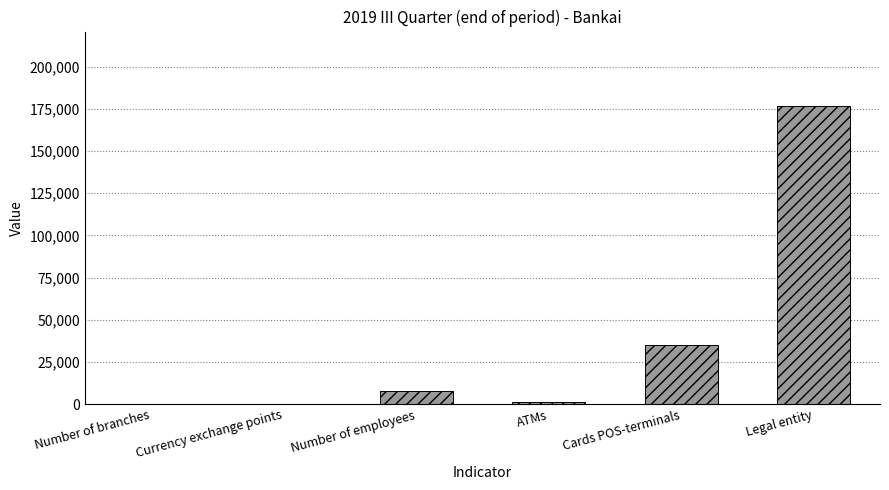

At which label is the value closest to 88336?

Cards POS-terminals